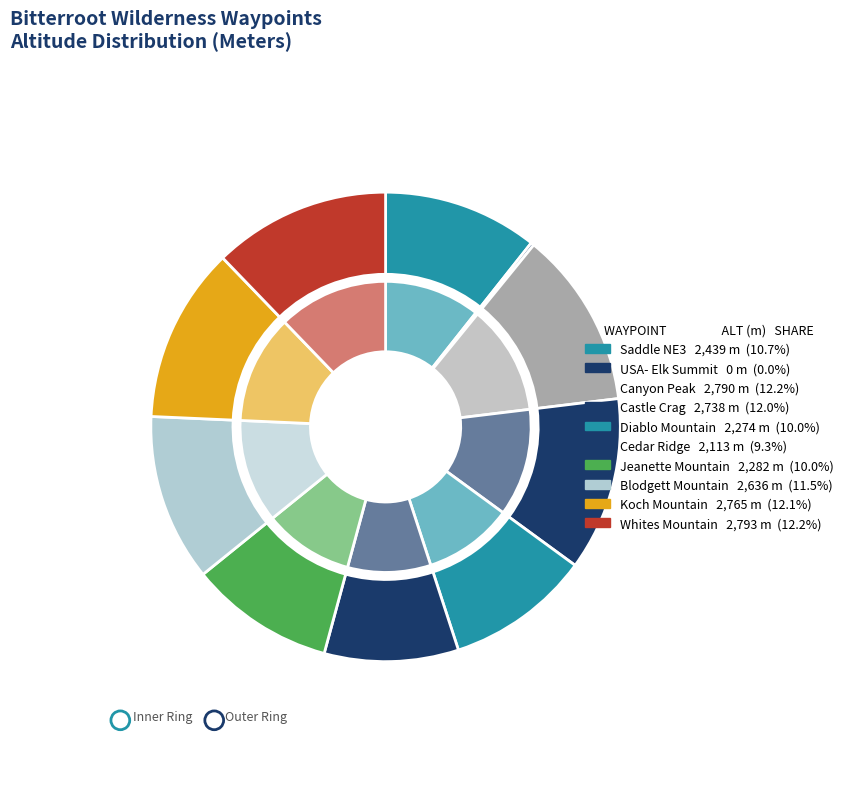

What portion of the pie excludes Diablo Mountain?

90.0%